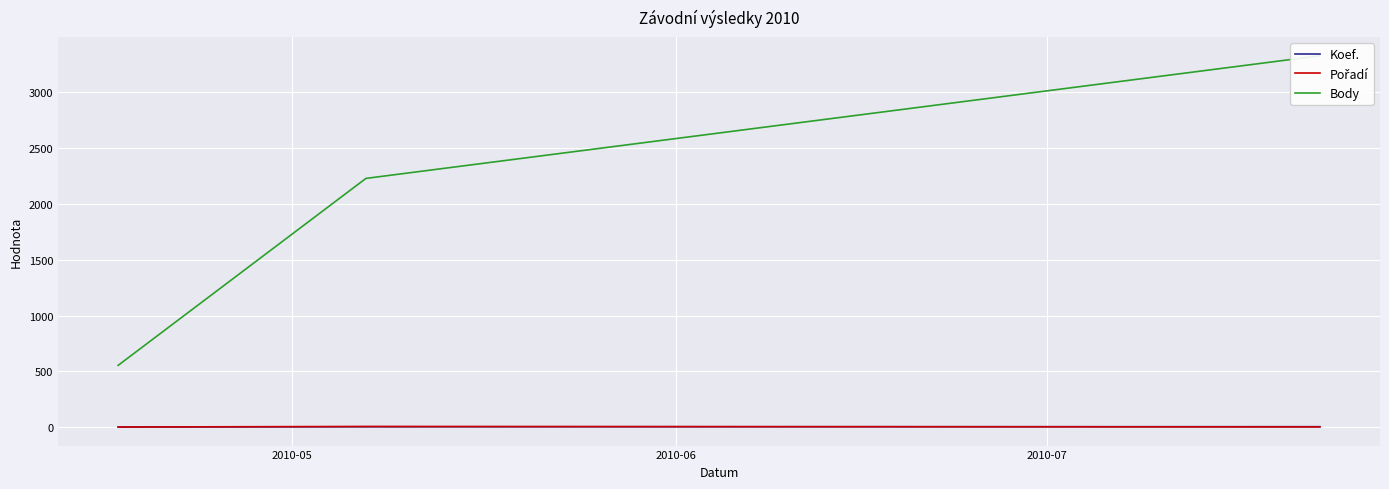

Which series has the largest total across all categories?

Body